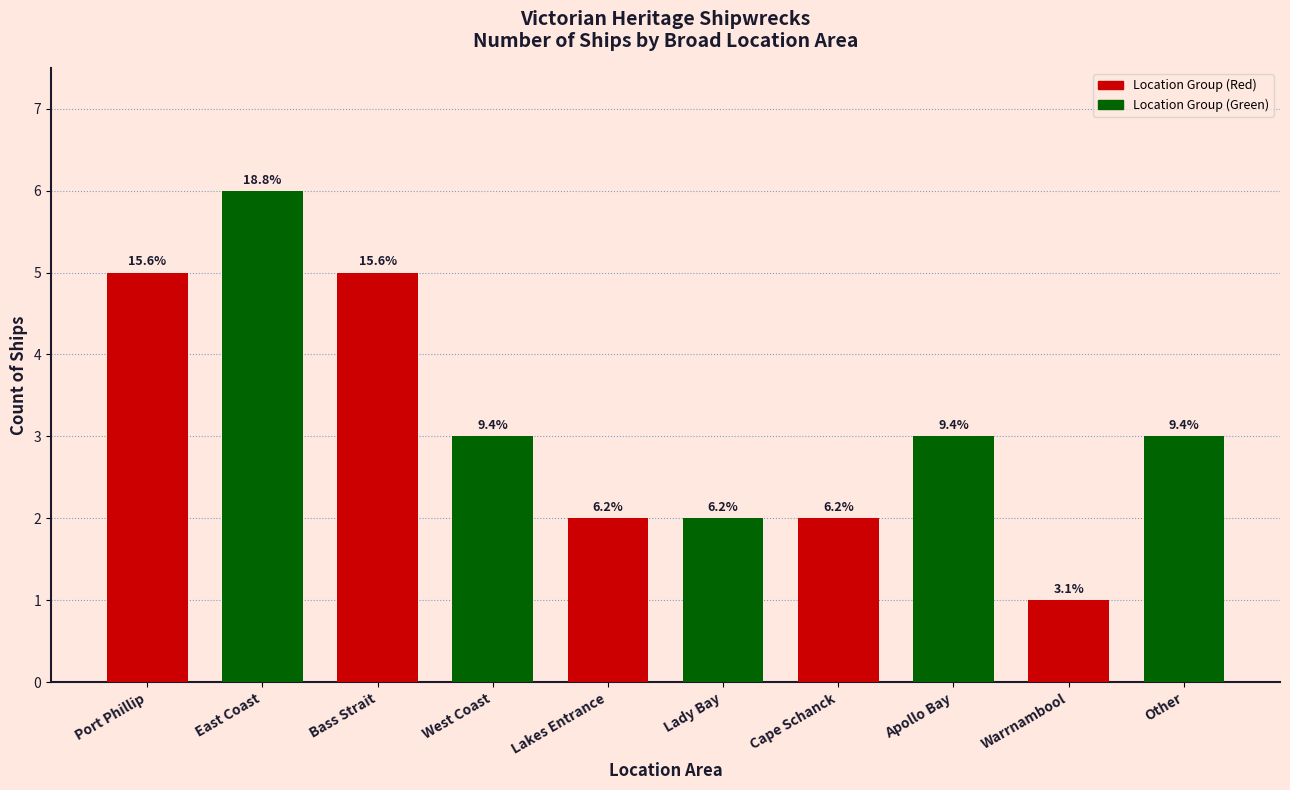

What is the label of the 5th bar from the right?

Lady Bay